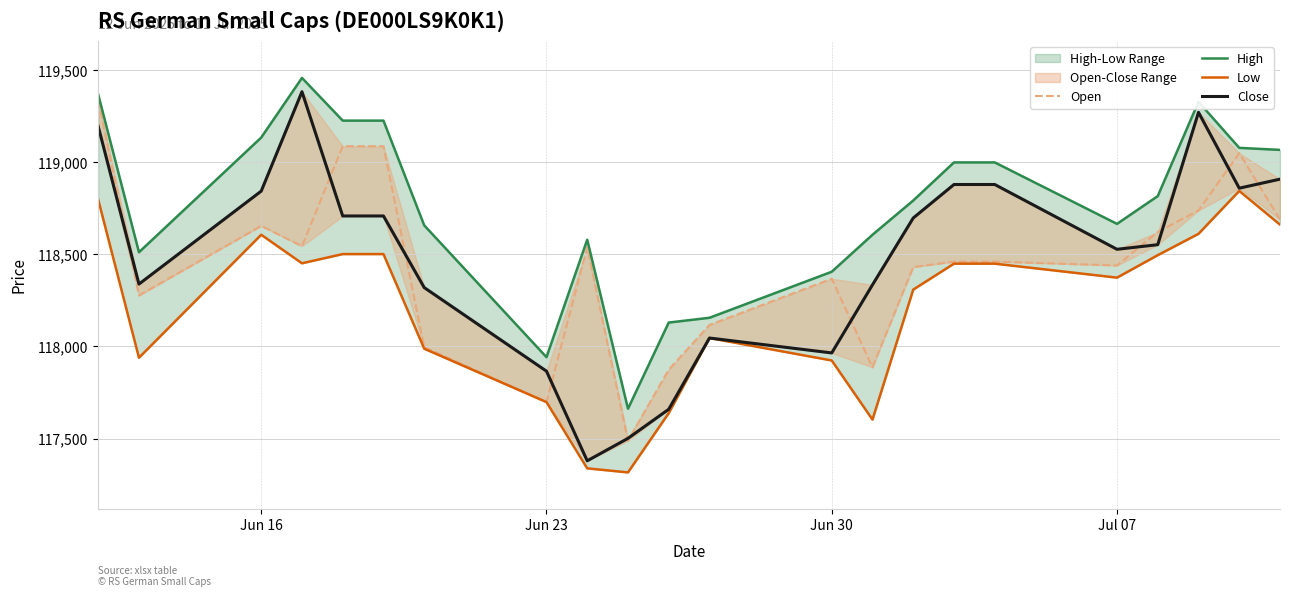

How many data points does each series have?

22